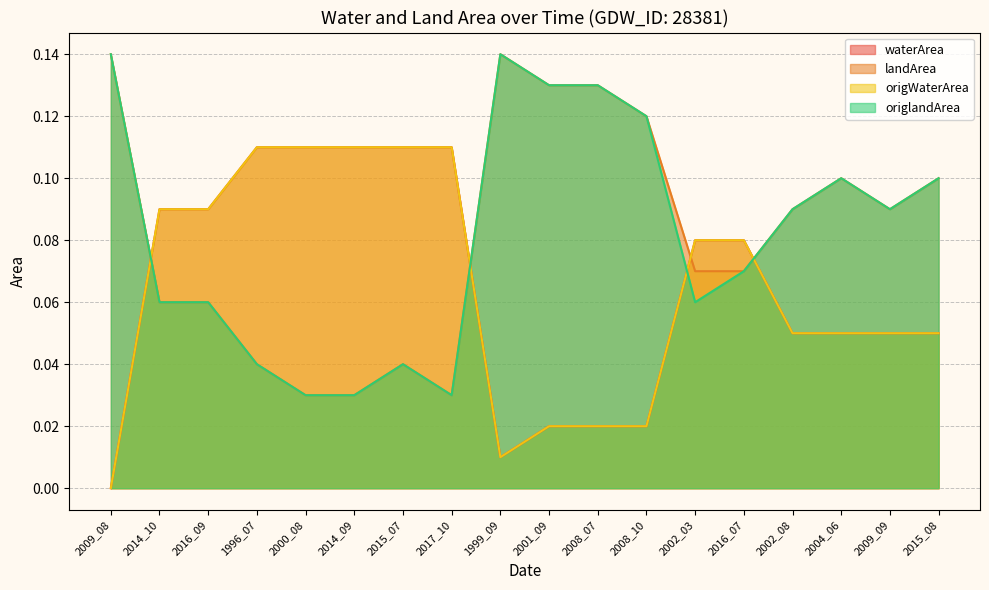

At how many categories does at least one series exceed 0?

18